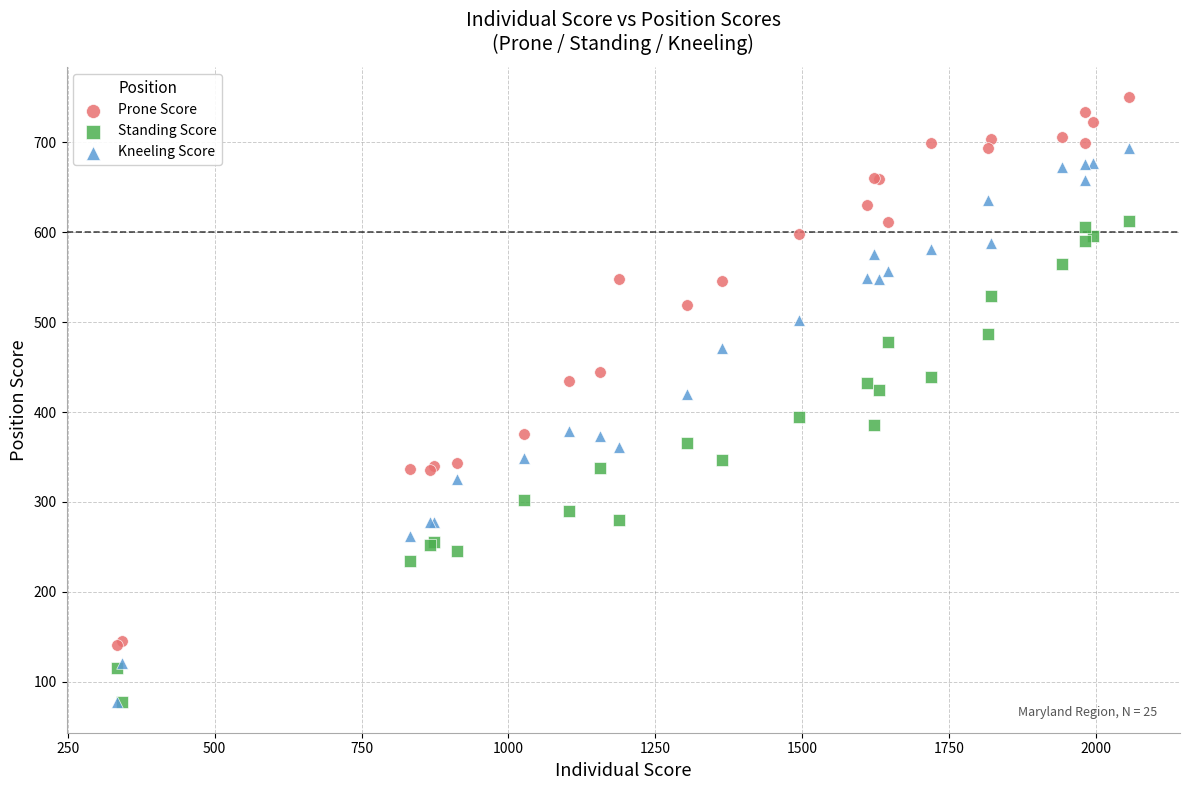

Which series has the largest Y range (max minus min)?

Kneeling Score